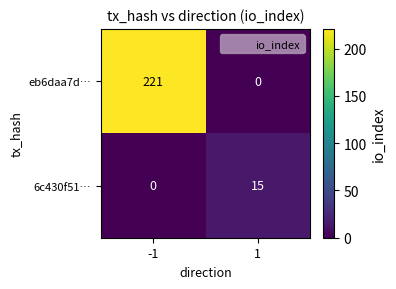

At how many categories does at least one series exceed 173?

1